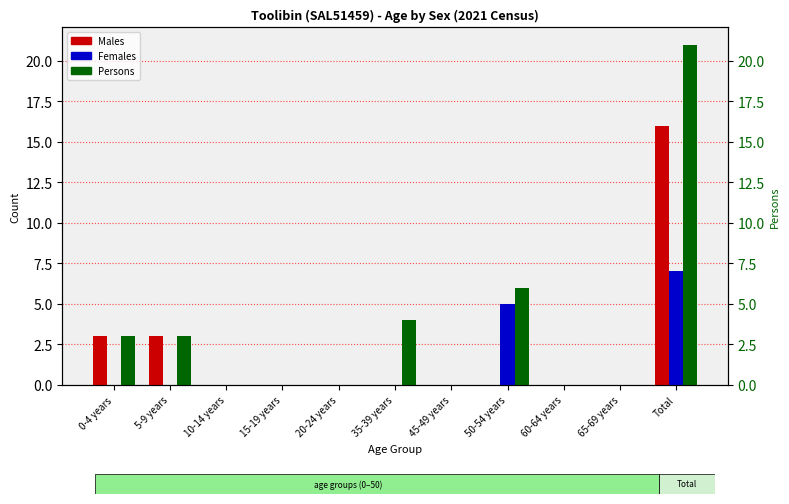

Reading left to right, transcribe all the data shown in this chart.

Males: 0-4 years=3	5-9 years=3	10-14 years=0	15-19 years=0	20-24 years=0	35-39 years=0	45-49 years=0	50-54 years=0	60-64 years=0	65-69 years=0	Total=16
Females: 0-4 years=0	5-9 years=0	10-14 years=0	15-19 years=0	20-24 years=0	35-39 years=0	45-49 years=0	50-54 years=5	60-64 years=0	65-69 years=0	Total=7
Persons: 0-4 years=3	5-9 years=3	10-14 years=0	15-19 years=0	20-24 years=0	35-39 years=4	45-49 years=0	50-54 years=6	60-64 years=0	65-69 years=0	Total=21